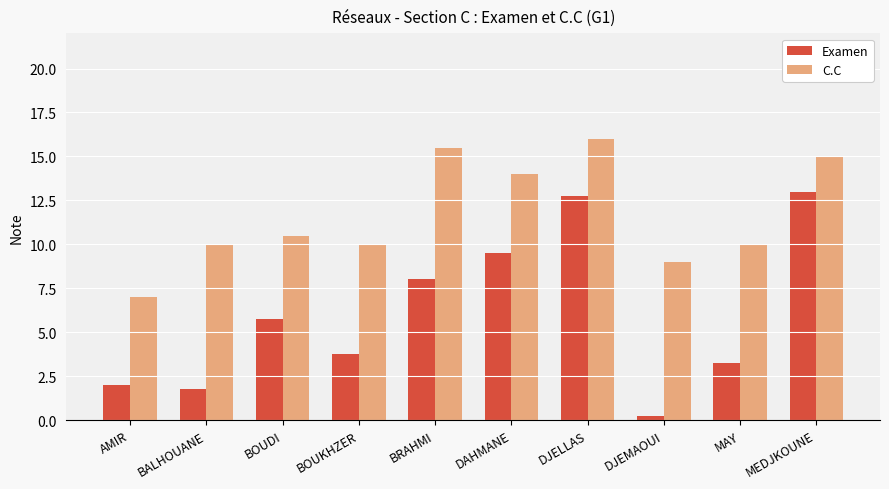

Is the value of C.C at MAY greater than the value of Examen at DAHMANE?

Yes